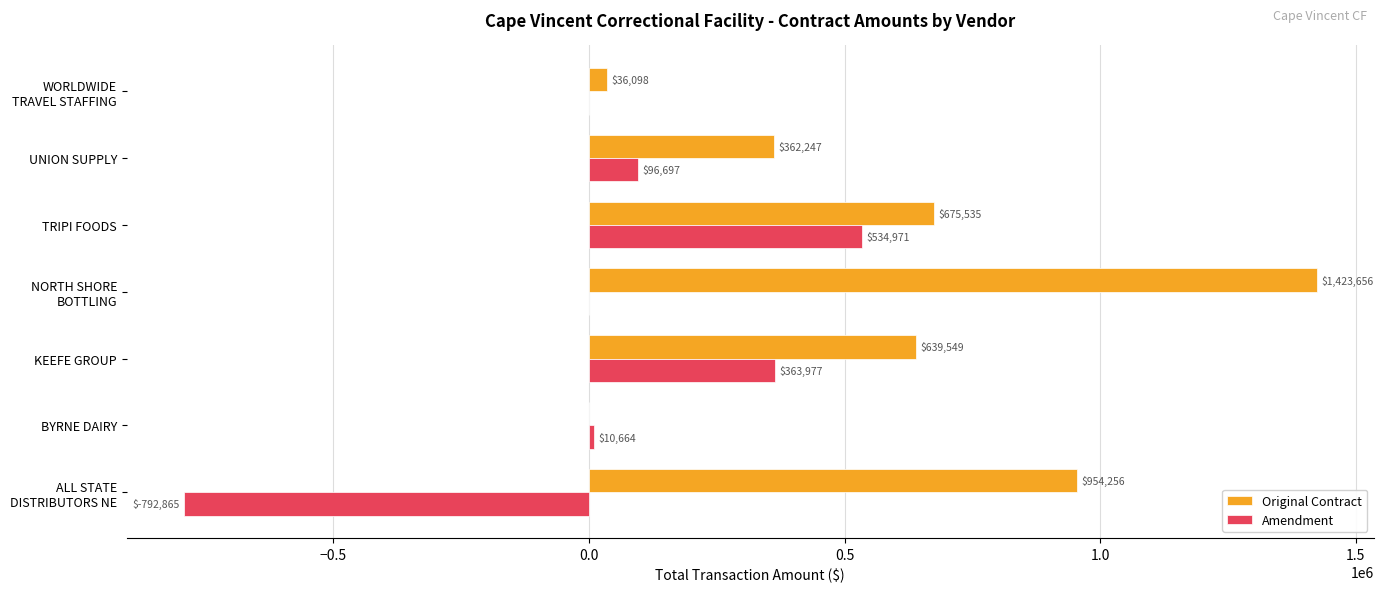

Which category has the highest value in the Amendment series?

TRIPI FOODS